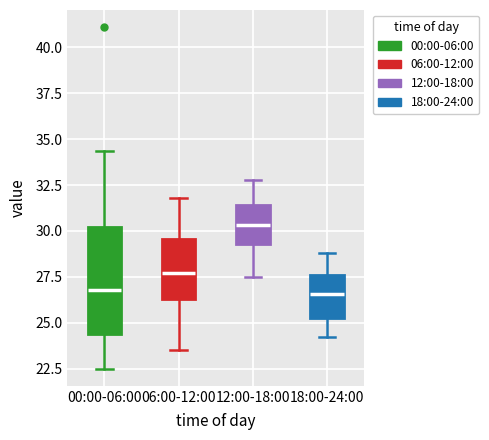

Which box is the tallest, from its lower edge to its upper edge?

00:00-06:00